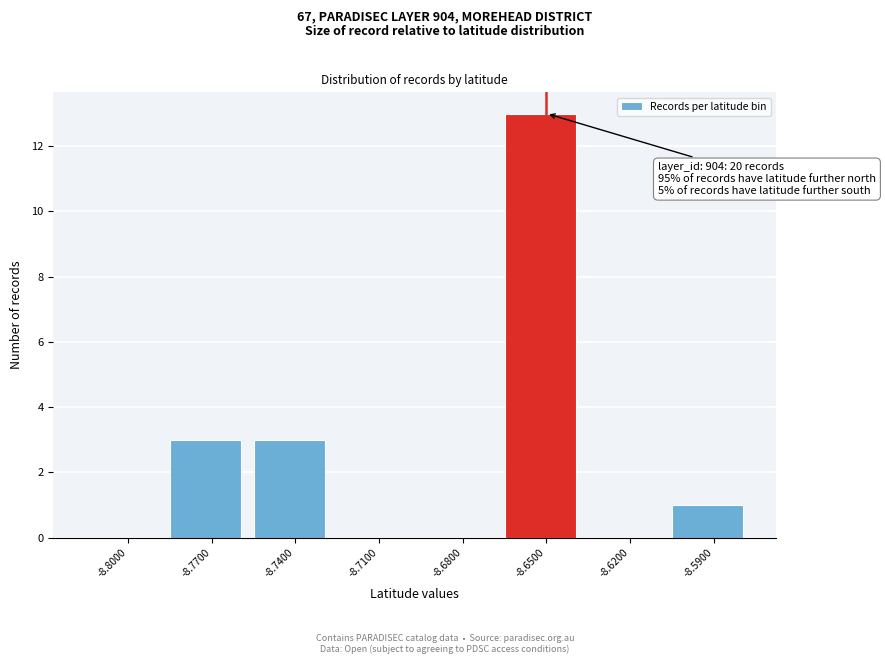

Reading right to left, extract all data points from this chart.

-8.5900=1	-8.6200=0	-8.6500=13	-8.6800=0	-8.7100=0	-8.7400=3	-8.7700=3	-8.8000=0